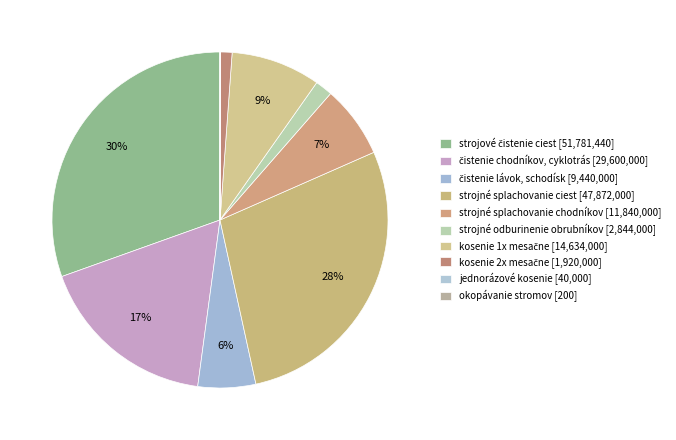

What is the change in value from čistenie chodníkov, cyklotrás to strojné splachovanie ciest?

+18272000